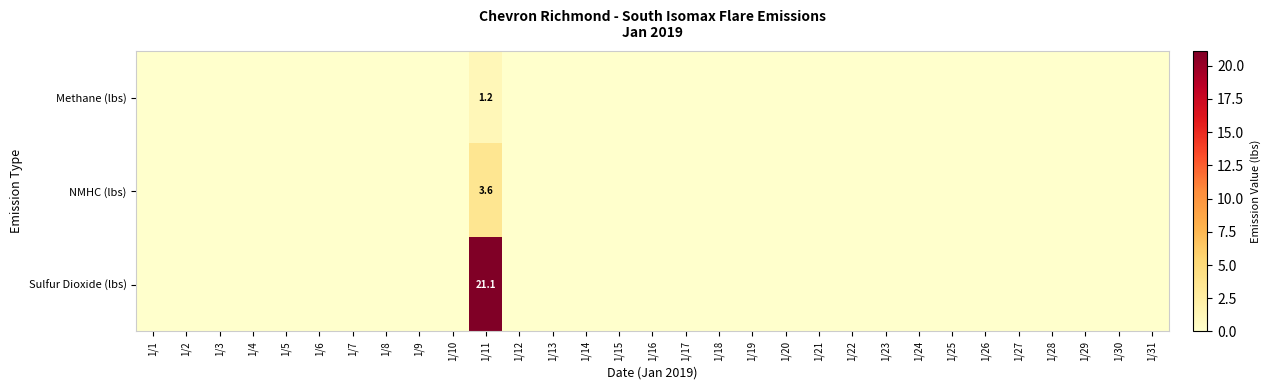

What is the spread (max minus min) of values at 1/11?

19.9